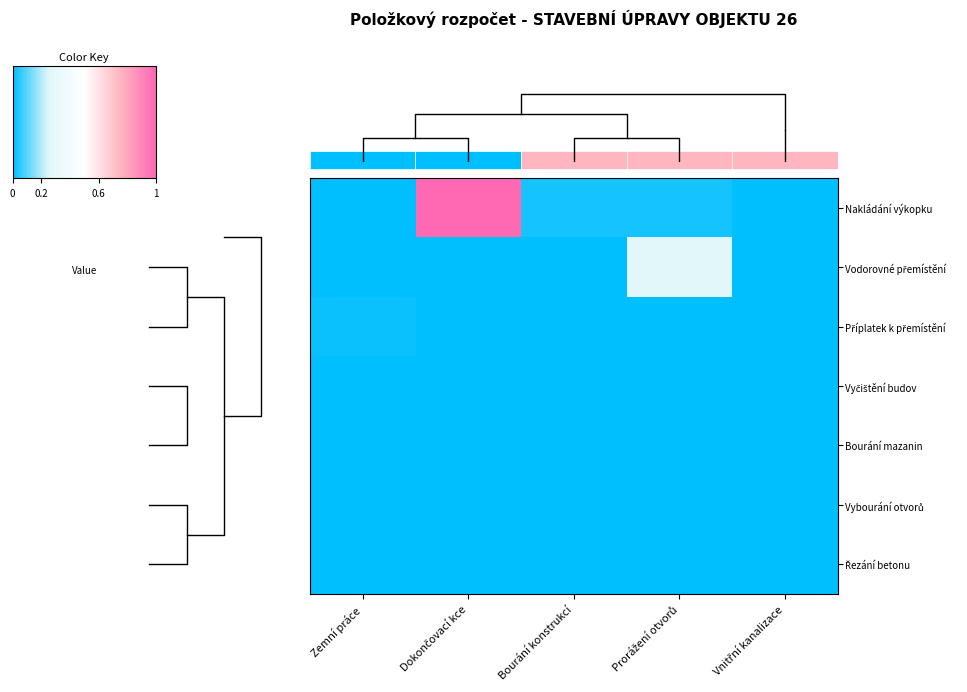

Is the value of Vyčištění budov at Zemní práce greater than the value of Řezání betonu at Zemní práce?

No